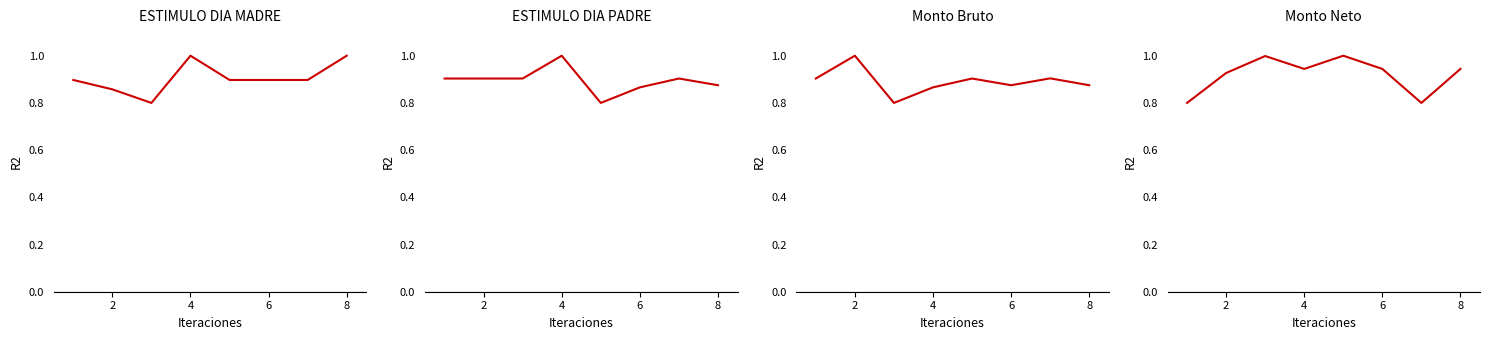

How many lines are shown in the chart?

4